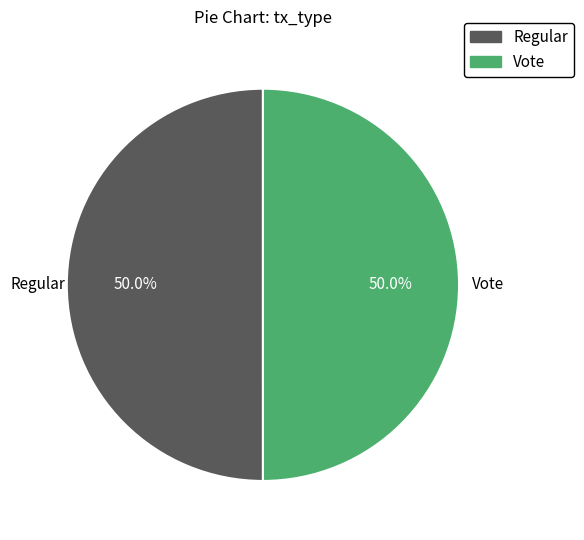

True or false: Regular accounts for 50% of the total.

True